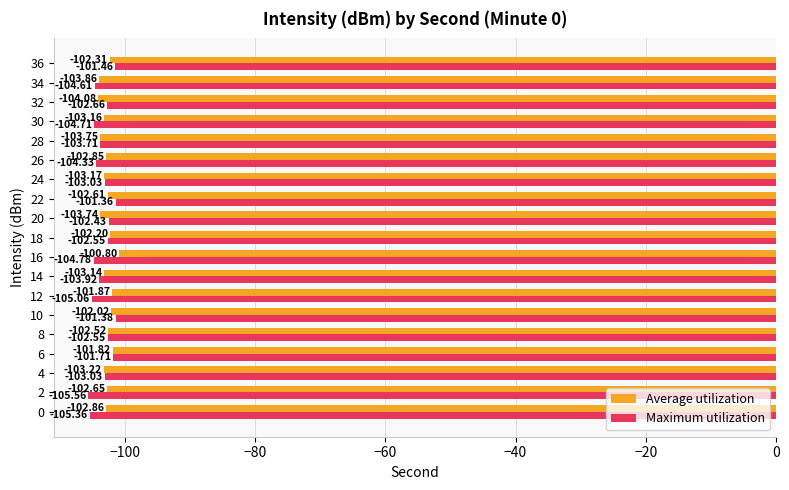

Rank the series by their maximum value, from highest to lowest.

Average utilization, Maximum utilization